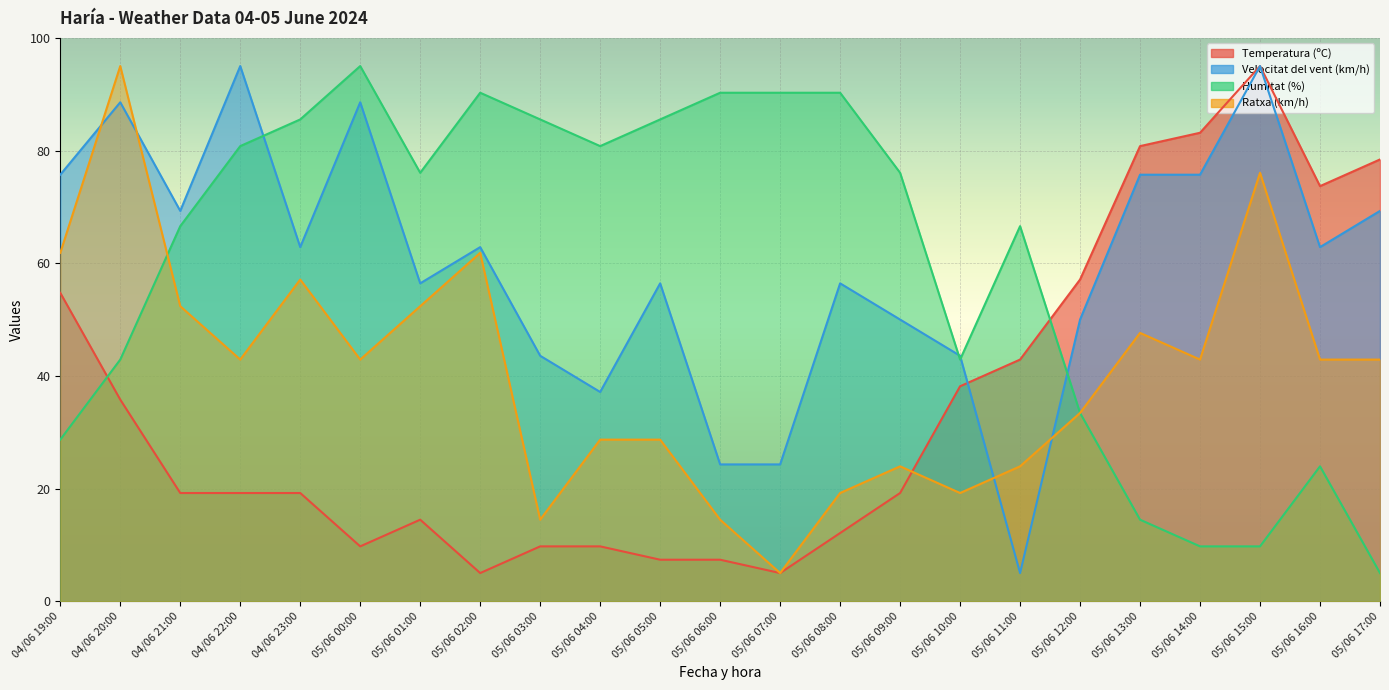

Count the number of categories in the chart.

23